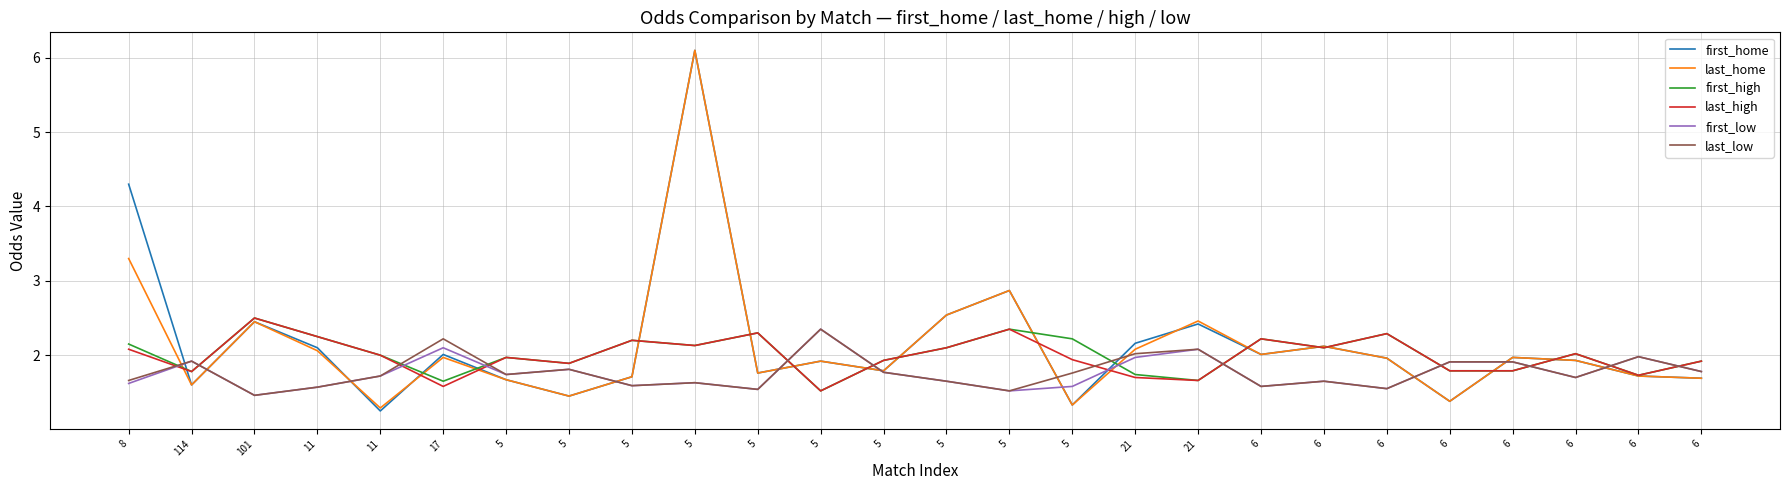

What is the spread (max minus min) of values at 5?

0.3